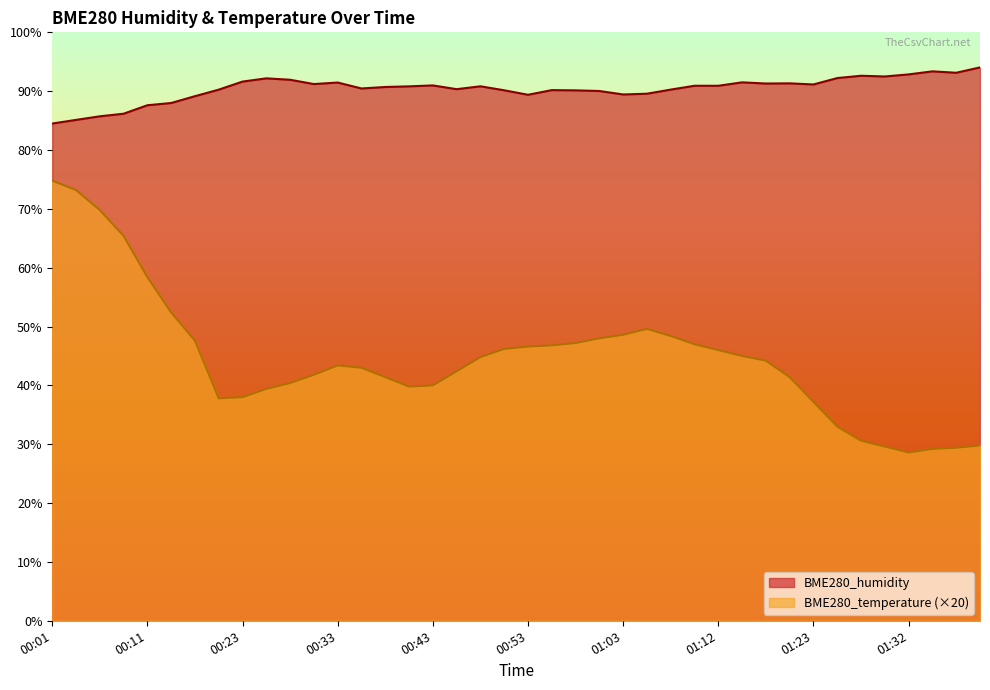

Count the number of categories in the chart.

40